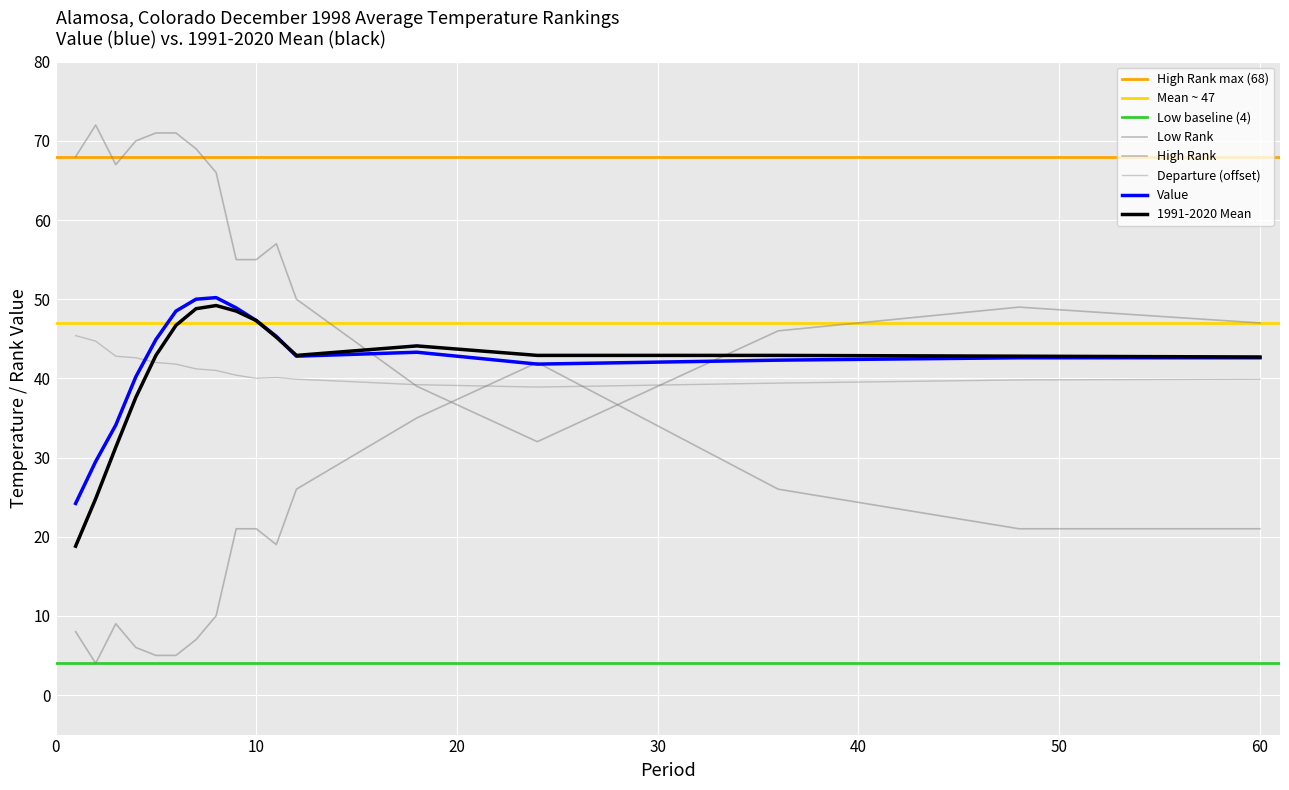

How many values in the Value series are below 42?

5